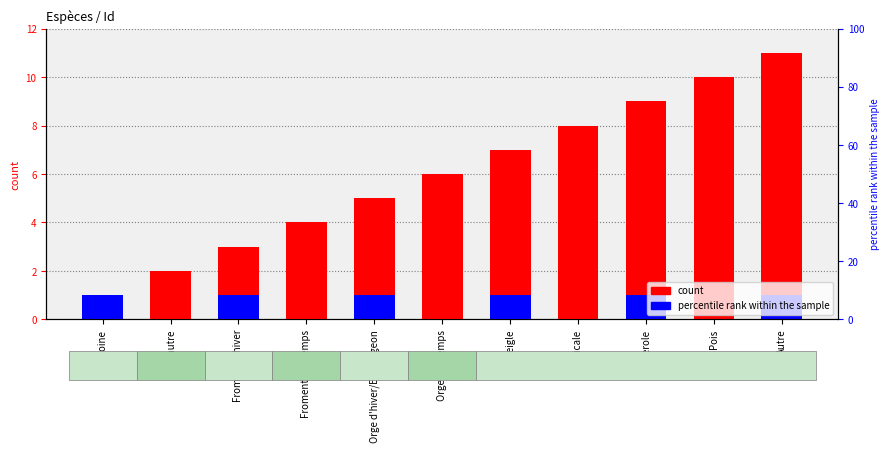

At which label does Id first exceed 6?

Seigle